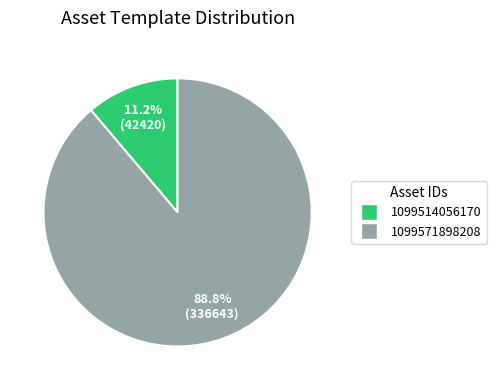

How many slices are in this pie chart?

2